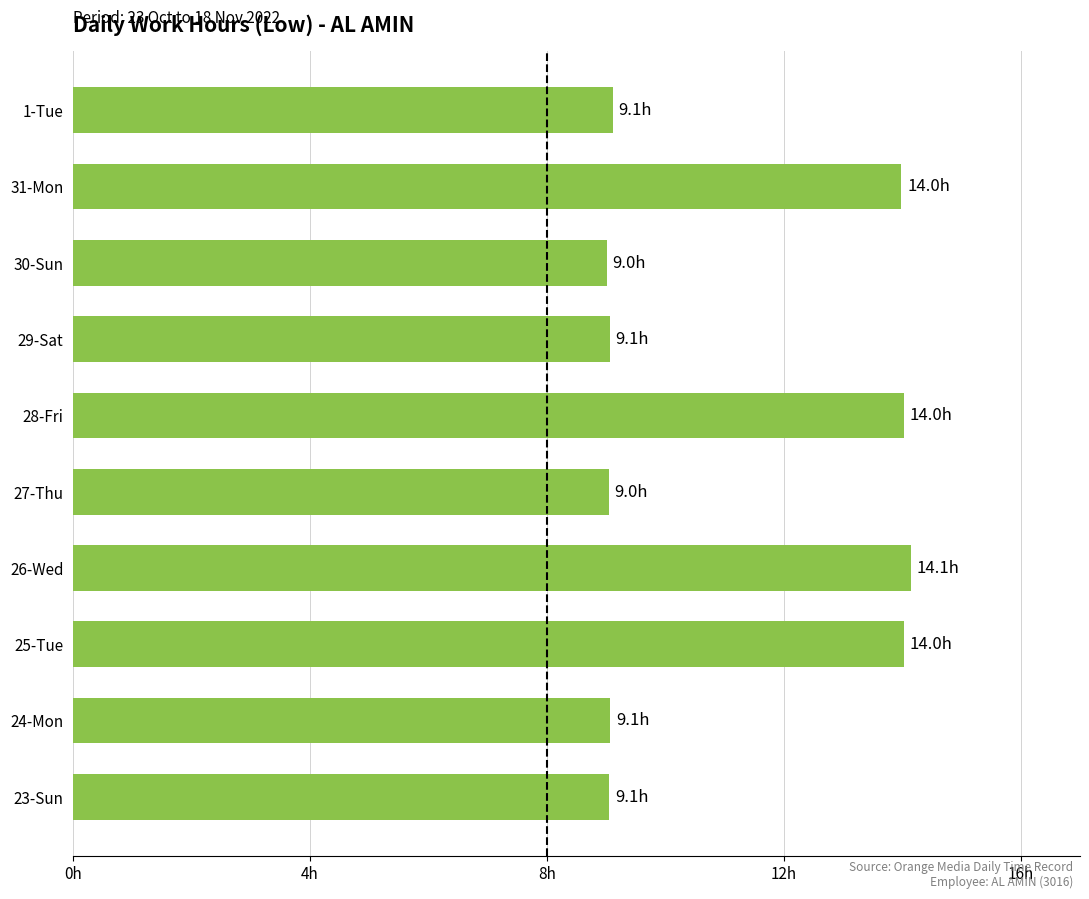

Where is the data nearest to the value 11?

1-Tue